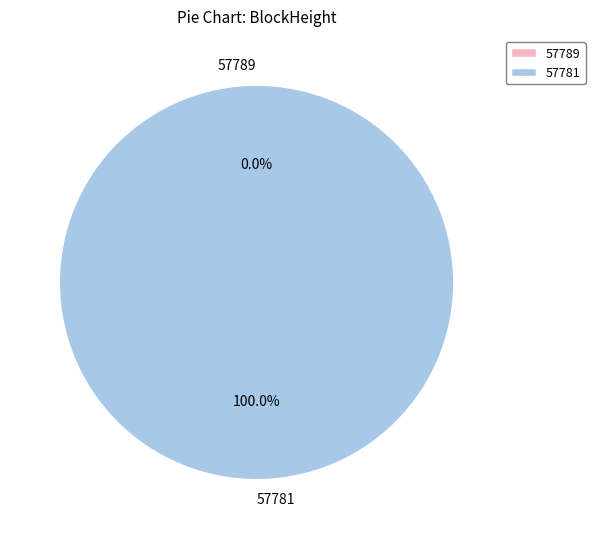

True or false: 57781 accounts for 100% of the total.

True